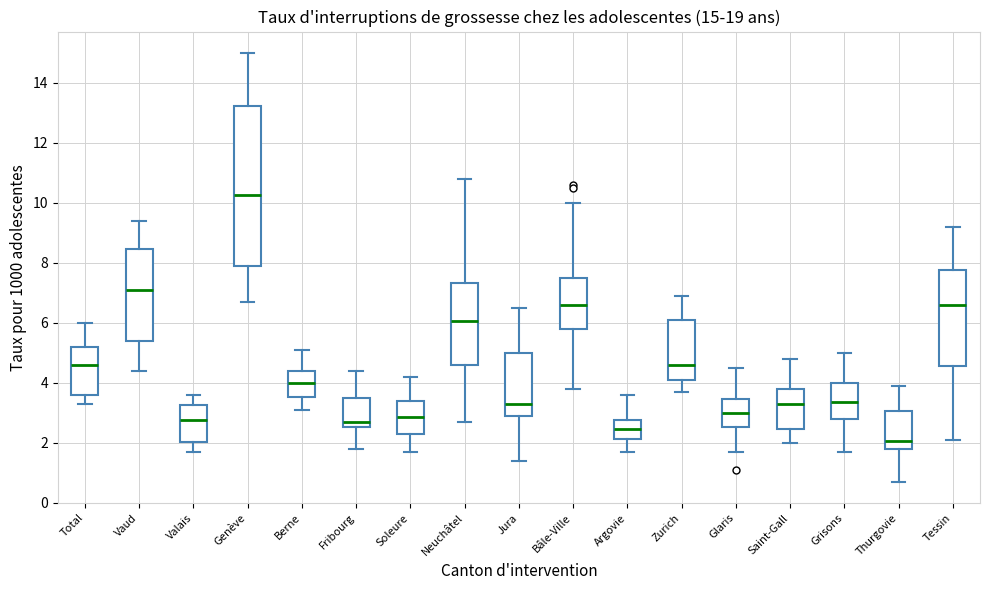

Which box has the lowest median line?

Thurgovie